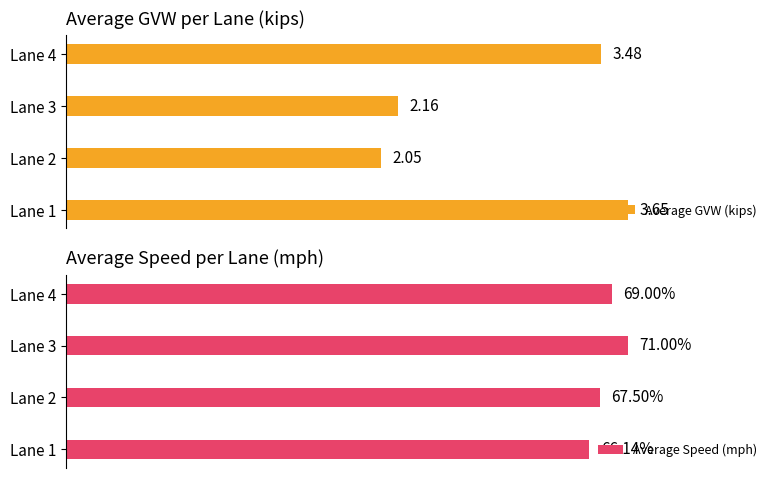

Reading left to right, what are all the values shown in this chart?

Average GVW (kips): 3.7	2.0	2.2	3.5
Average Speed (mph): 66.1	67.5	71.0	69.0